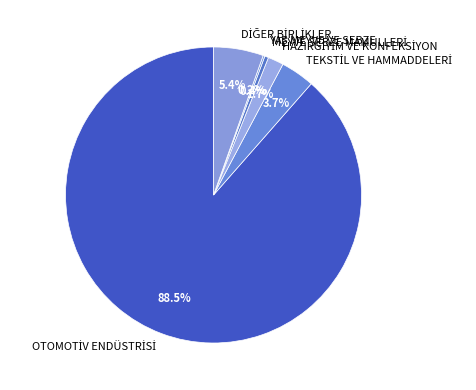

Is there any slice that represents more than half of the pie?

Yes